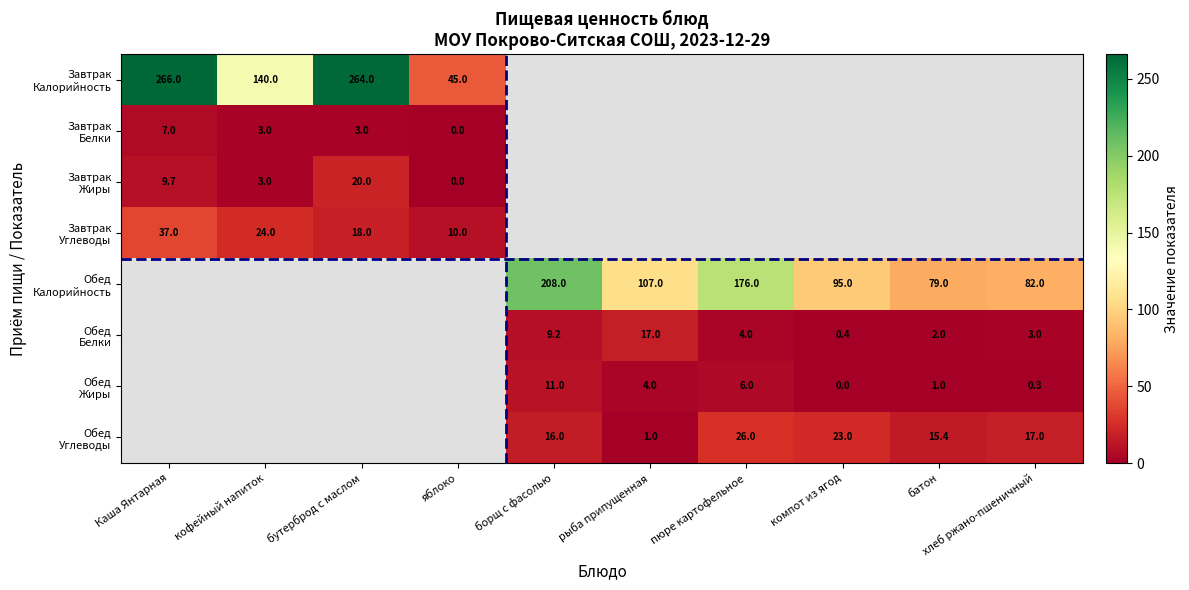

What is the difference between the maximum and minimum values in the Завтрак Жиры series?

20.0